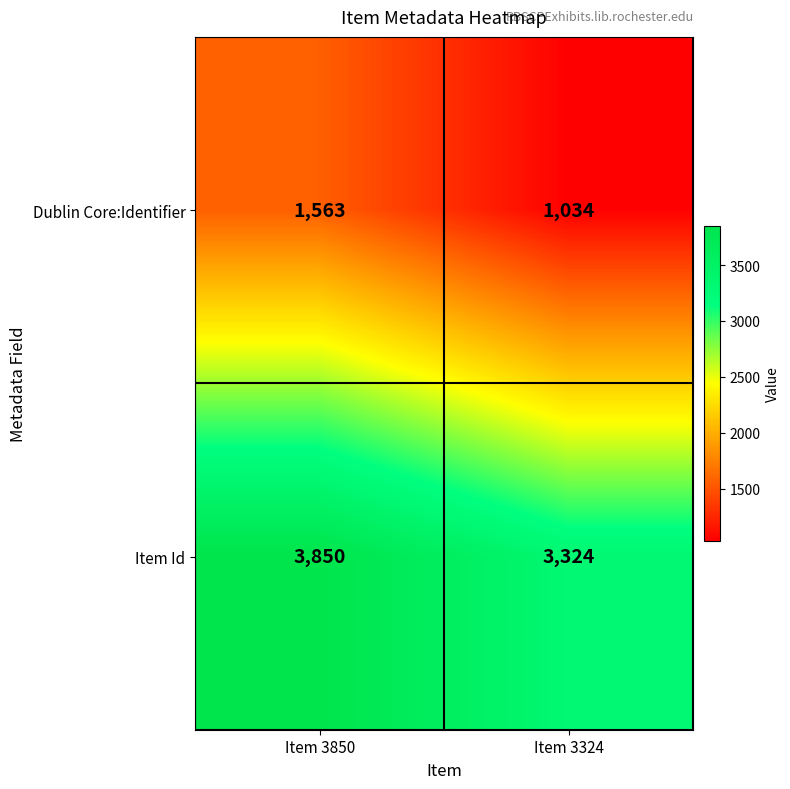

Which series has the largest range (max minus min)?

Dublin Core:Identifier